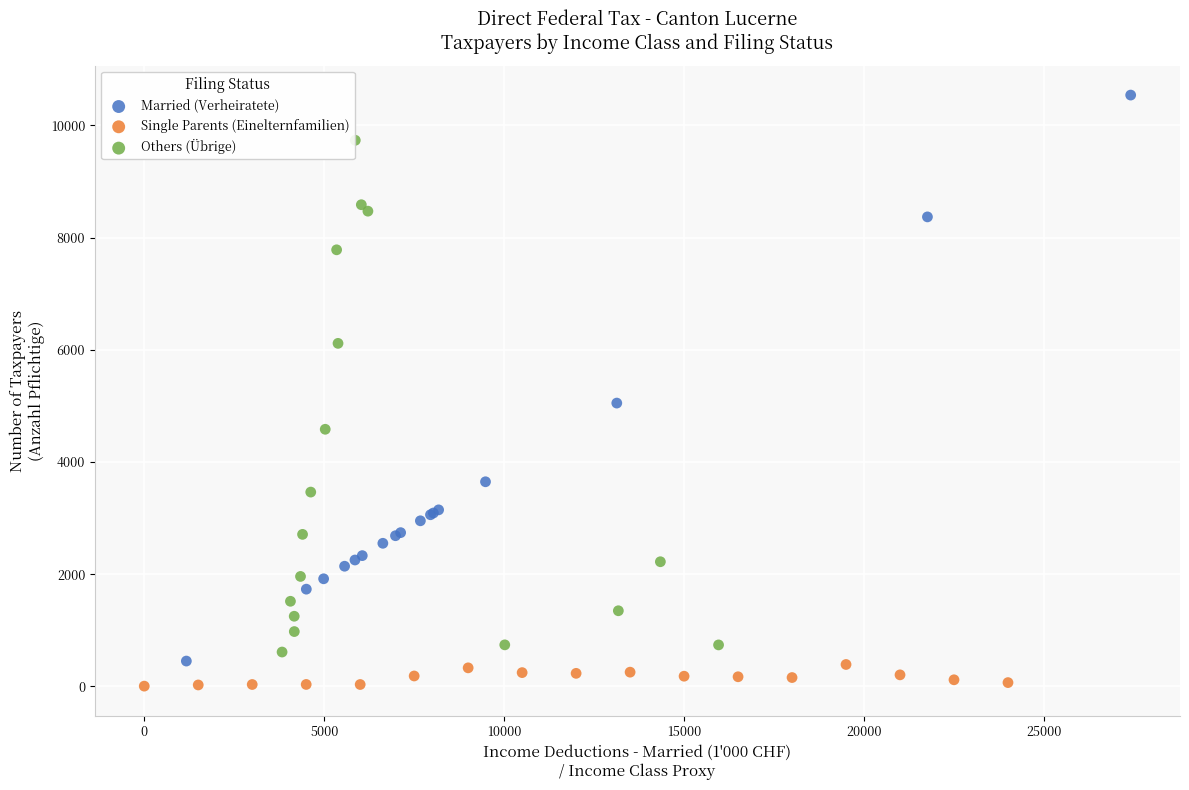

Which series has the widest spread of Y values?

Married (Verheiratete)